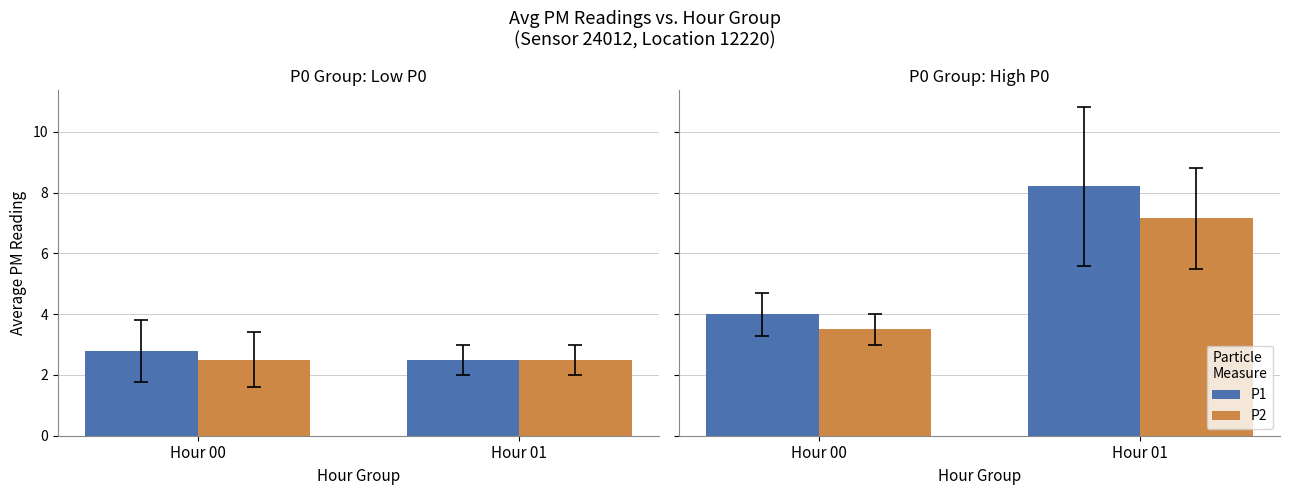

Which series changed the most between Hour 00 and Hour 01?

P1